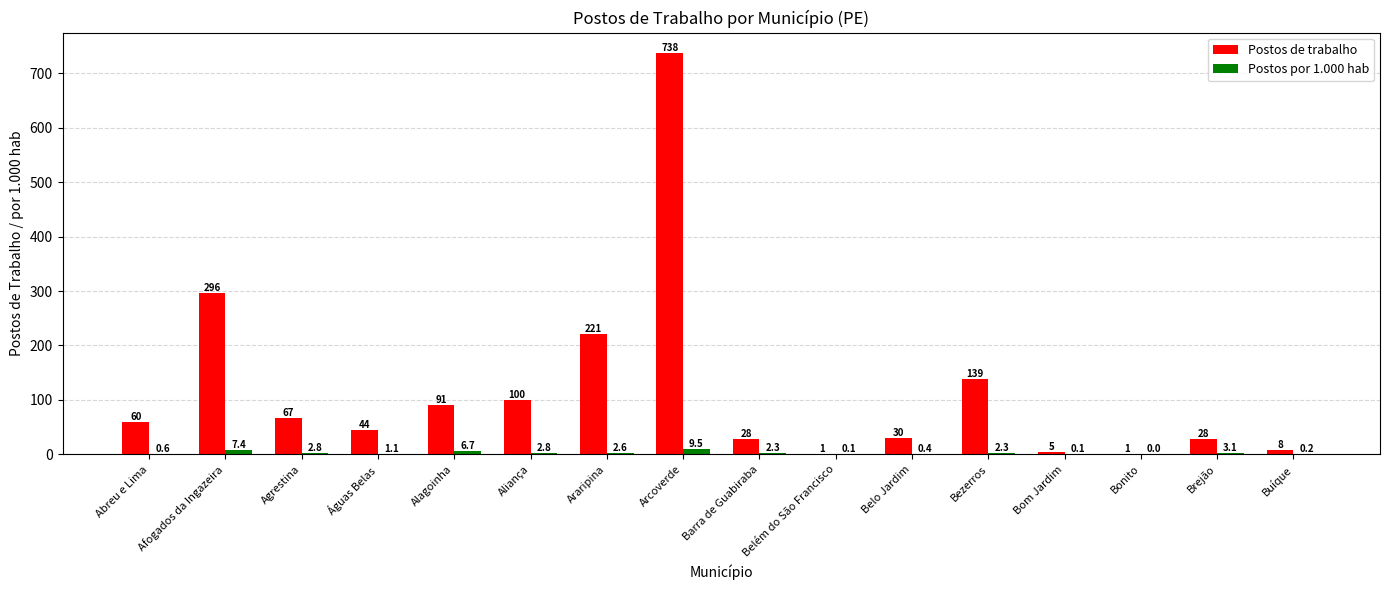

The Postos por 1.000 hab series shows 0.4 at Belo Jardim. True or false?

True